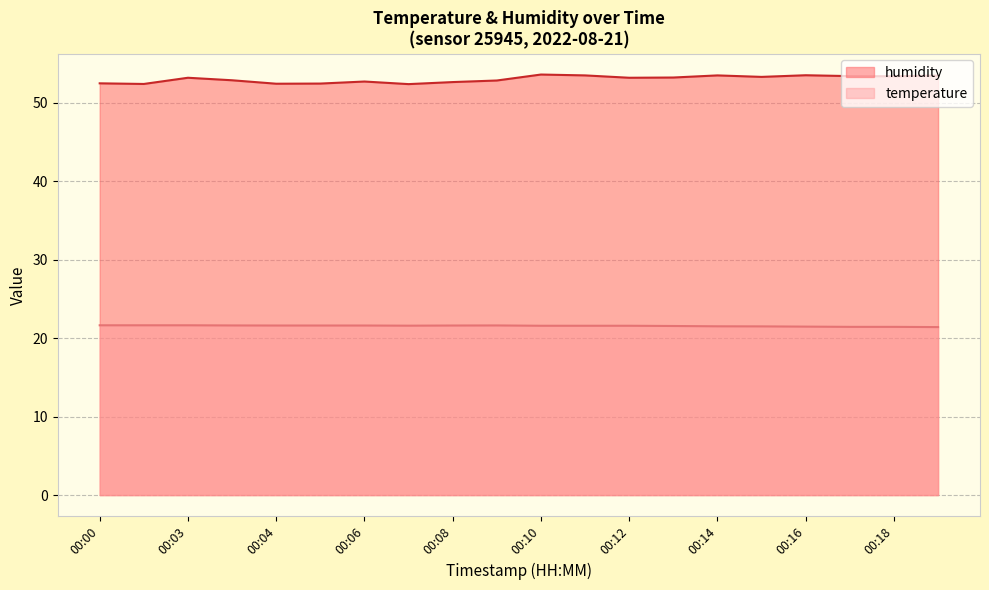

Reading right to left, extract all data points from this chart.

temperature: 21.4	21.4	21.4	21.5	21.5	21.5	21.5	21.6	21.6	21.6	21.6	21.6	21.6	21.6	21.6	21.6	21.6	21.6	21.6	21.6
humidity: 53.4	53.4	53.4	53.5	53.3	53.5	53.2	53.2	53.5	53.6	52.8	52.6	52.4	52.7	52.4	52.4	52.8	53.2	52.4	52.5